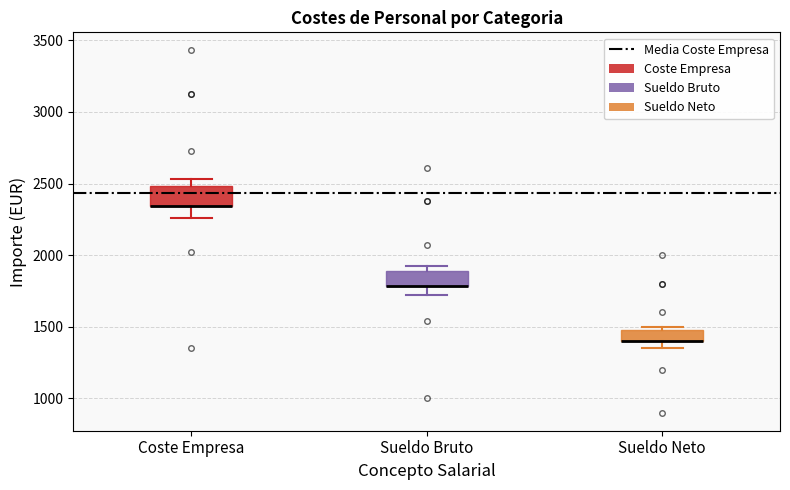

Where is the upper edge of the box for Coste Empresa on the y-axis? The values are not printed on the chart, so give them approximately, as read against the axis.

2500